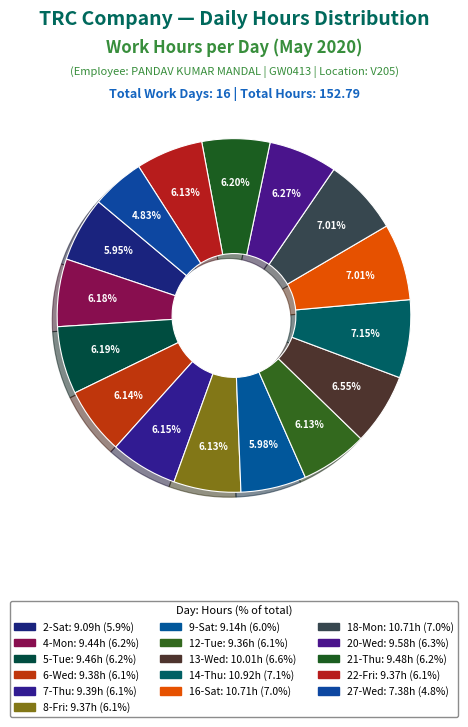

The 2-Sat slice represents 6% of the pie. True or false?

True